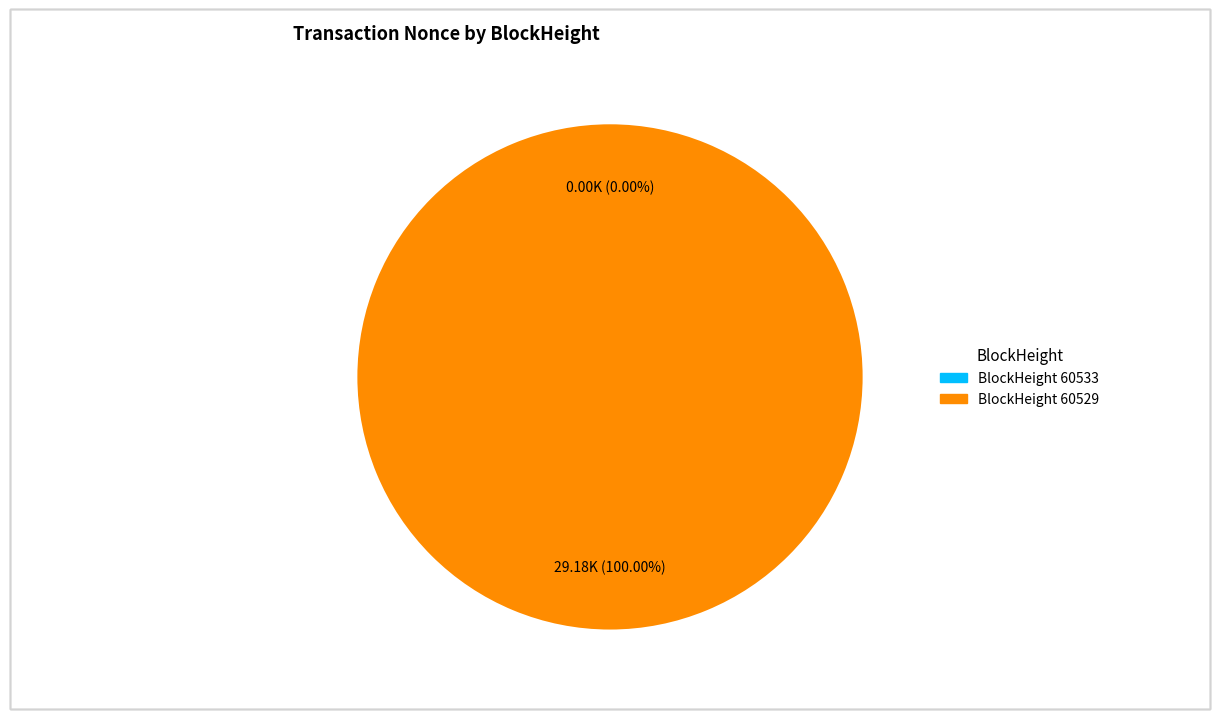

To the nearest percent, what is the average slice percentage?

50%